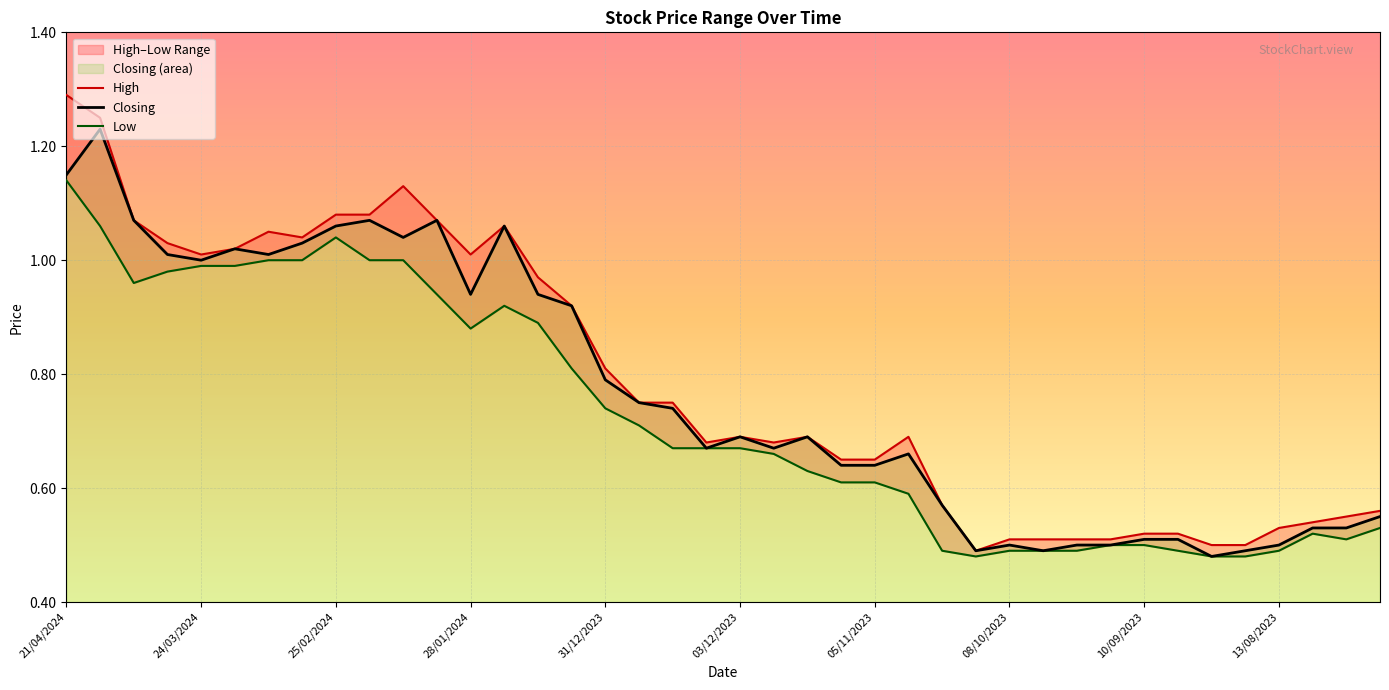

What is the difference between the maximum and minimum values in the Low series?

0.7